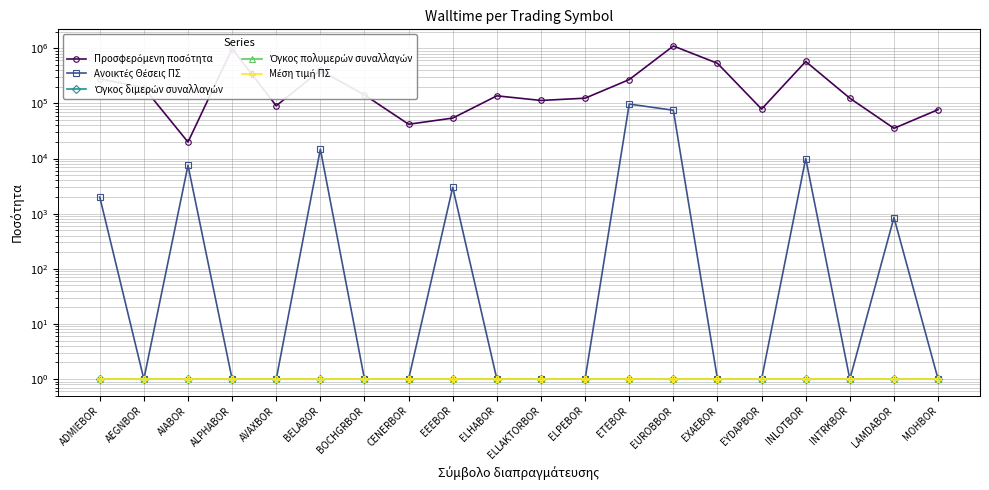

Which category has the lowest value across all series?

AEGNBOR